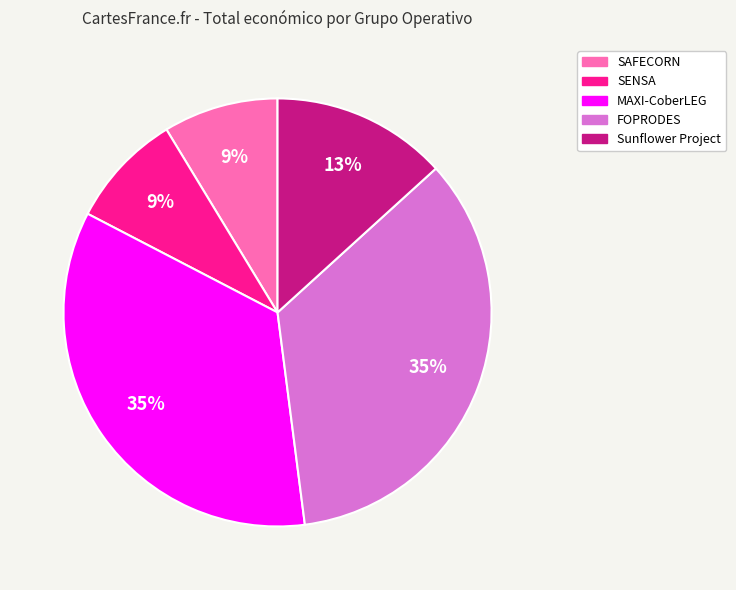

Do Sunflower Project and SENSA together represent more than half of the pie?

No